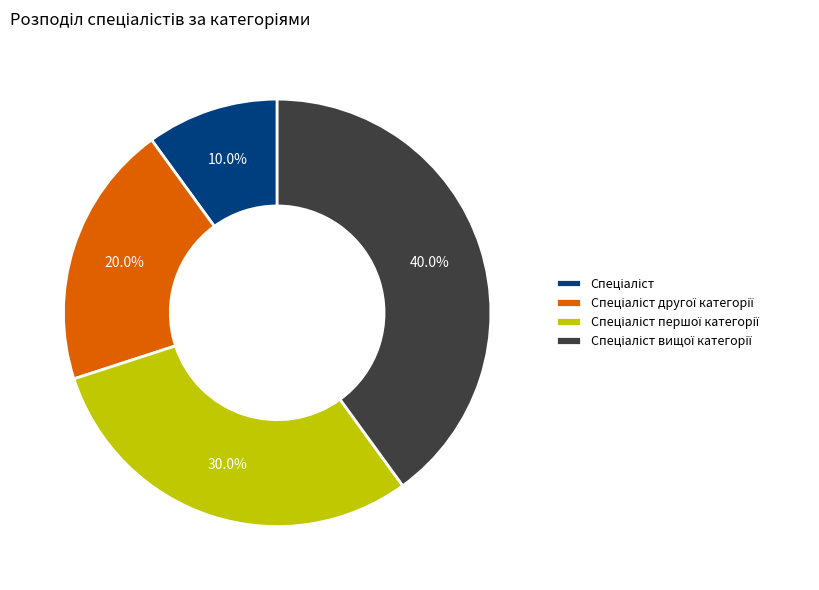

Is there any slice that represents more than half of the pie?

No